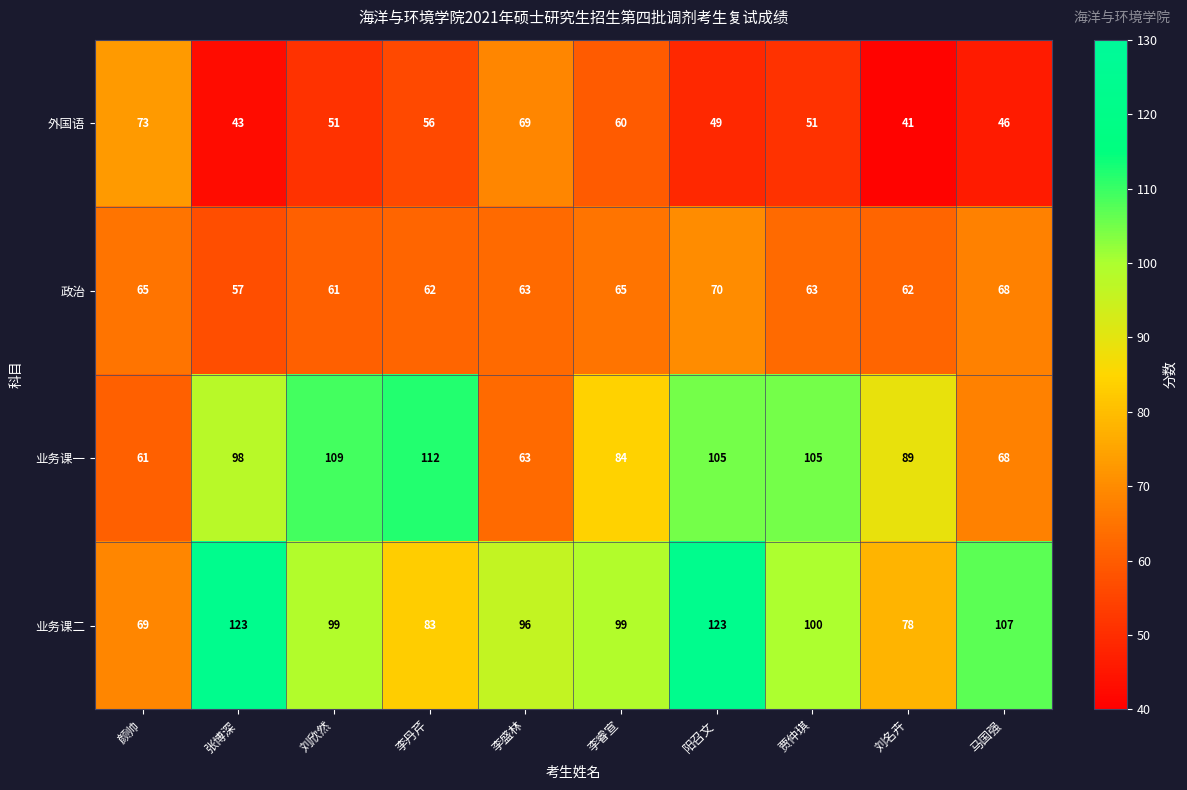

Which series has the widest spread of values?

业务课二